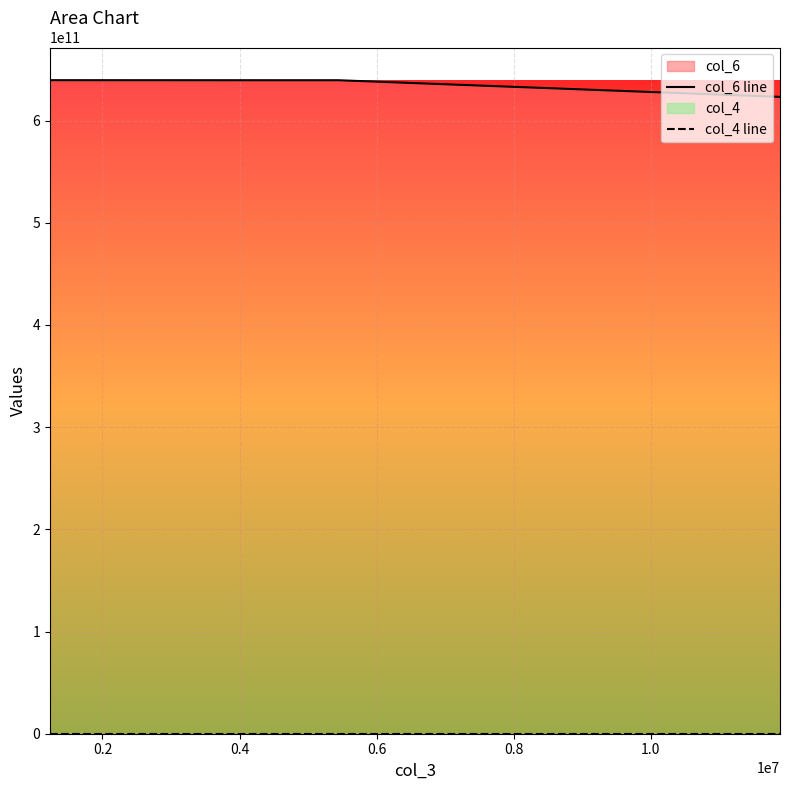

The col_4 line series shows 100 at 0.4. True or false?

True